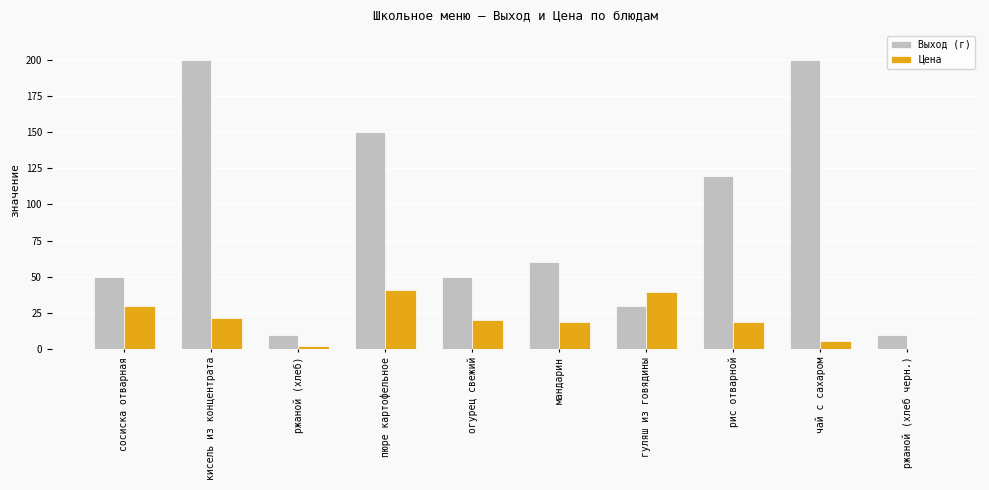

Which series has the largest total across all categories?

Выход (г)